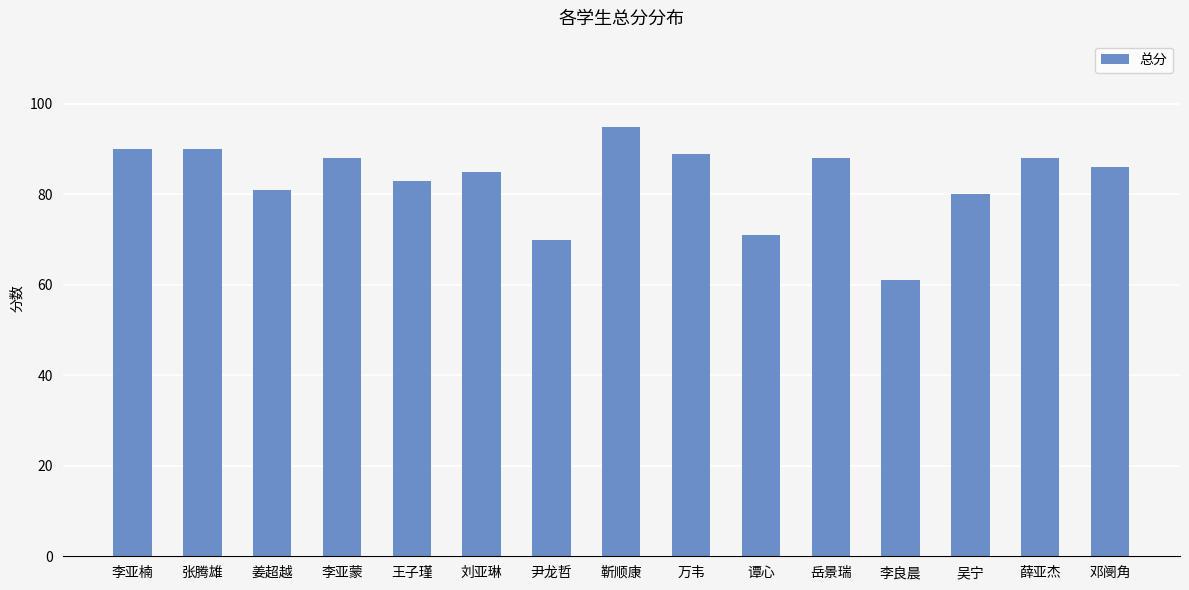

At which label does the data first exceed 86?

李亚楠